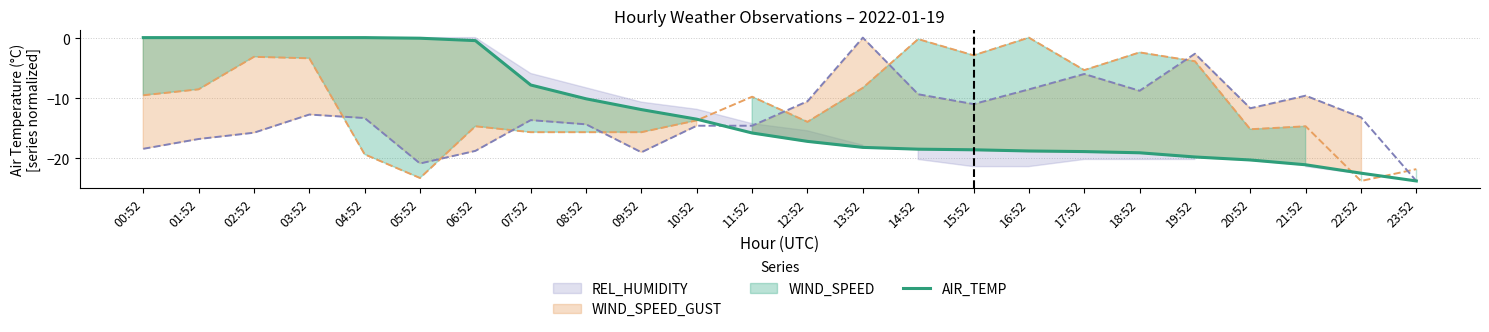

How many categories are shown in the chart?

24